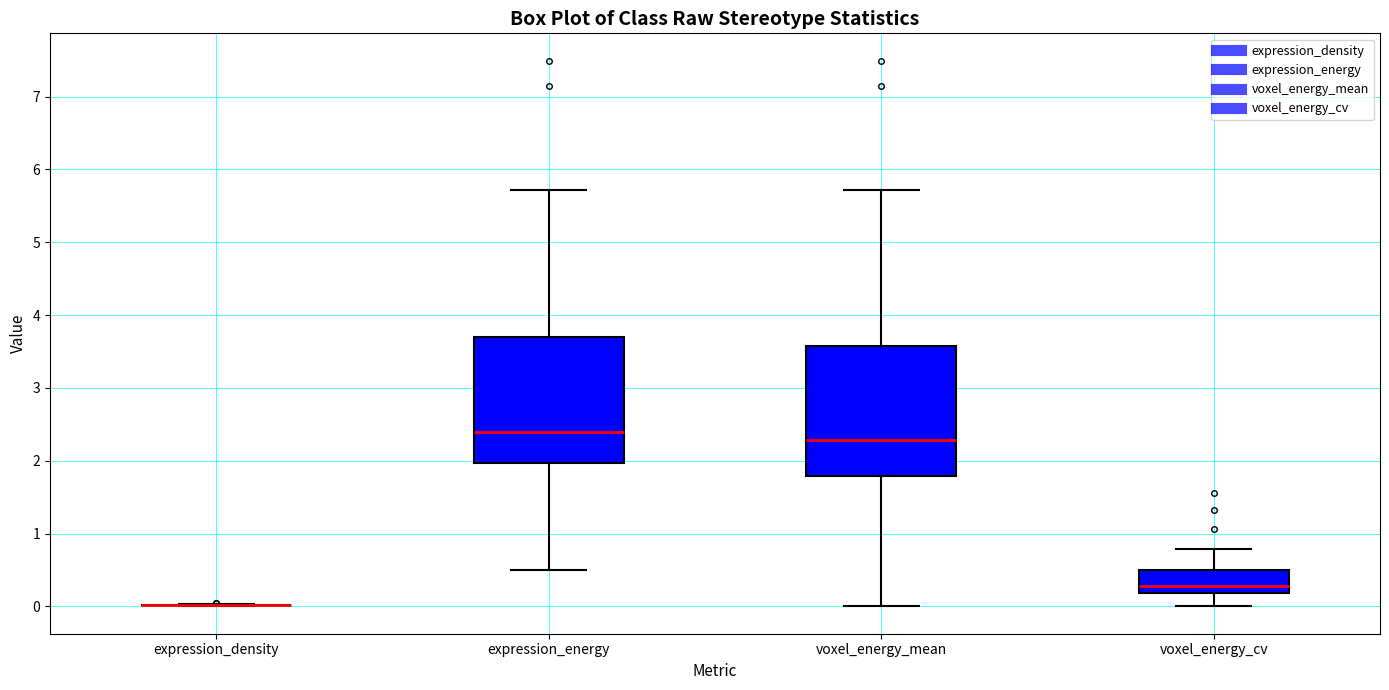

Reading left to right, transcribe this box plot: for each box, give where its median line is, the range the box spans, and where its two whiskers end, as read against the y-axis. The values are not printed on the chart, so give them approximately, as read against the axis.

expression_density: box collapsed to a line at 0.0, whiskers 0.0 to 0.0
expression_energy: median 2.4, box 2.0 to 3.7, whiskers 0.5 to 5.7
voxel_energy_mean: median 2.3, box 1.8 to 3.6, whiskers 0.0 to 5.7
voxel_energy_cv: median 0.3, box 0.2 to 0.5, whiskers 0.0 to 0.8